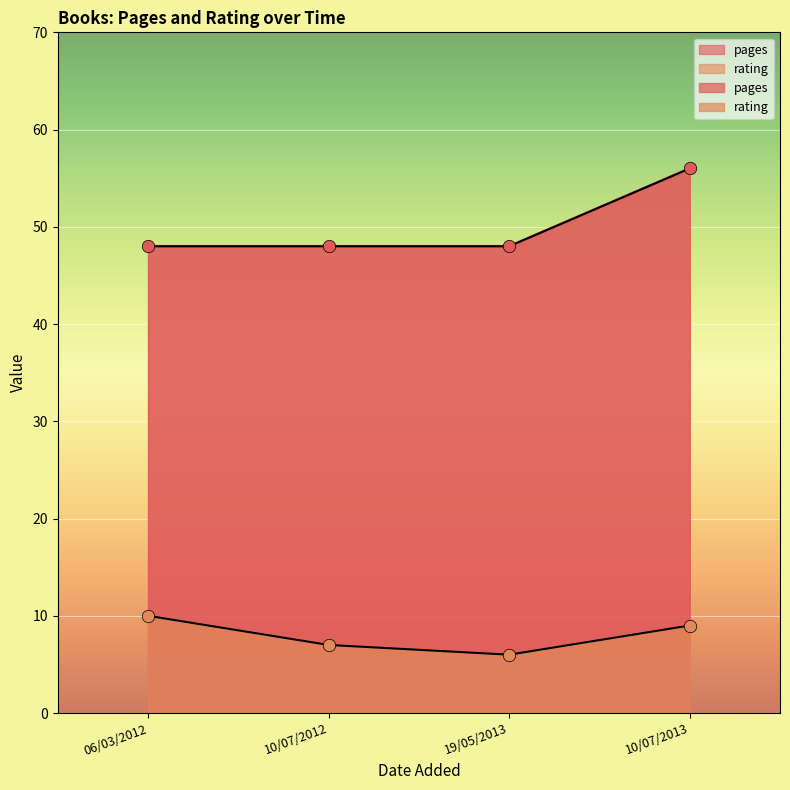

At how many categories does at least one series exceed 48?

1